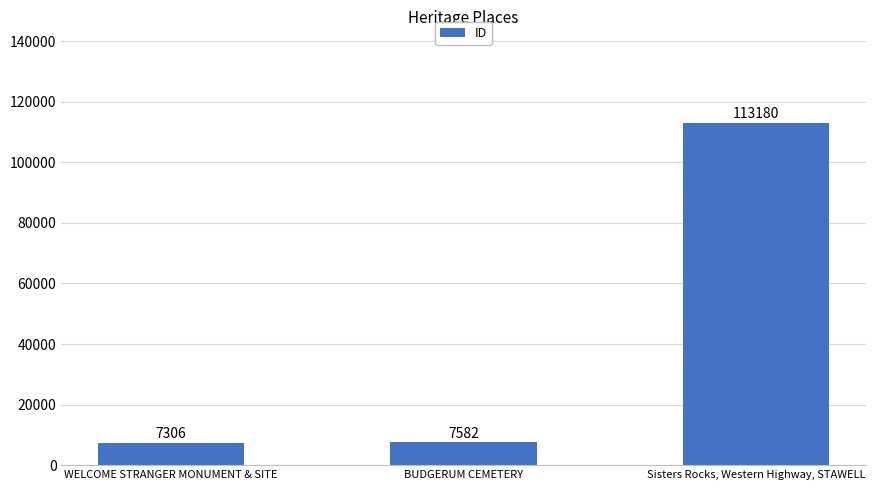

List the labels in order of value, smallest first.

WELCOME STRANGER MONUMENT & SITE, BUDGERUM CEMETERY, Sisters Rocks, Western Highway, STAWELL